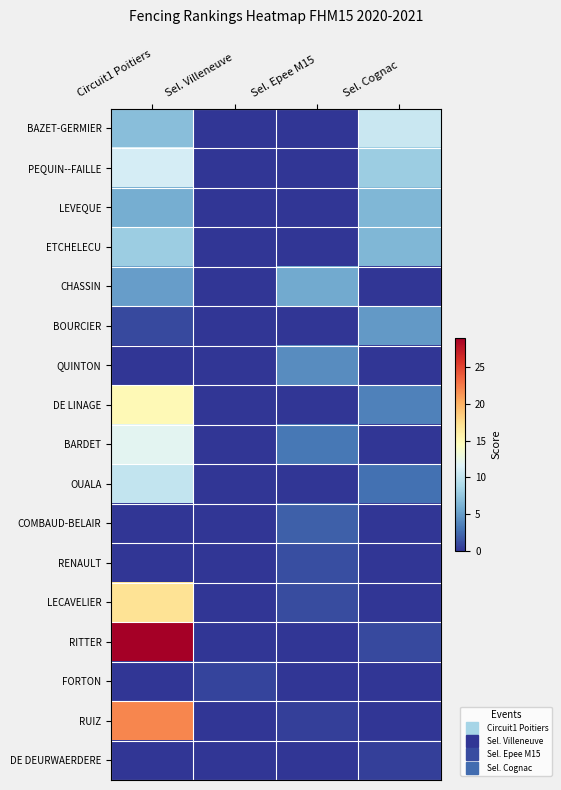

Reading left to right, what are all the values shown in this chart?

BAZET-GERMIER: Circuit1 Poitiers=7.0	Sel. Villeneuve=0.0	Sel. Epee M15=0.0	Sel. Cognac=10.4
PEQUIN--FAILLE: Circuit1 Poitiers=11.0	Sel. Villeneuve=0.0	Sel. Epee M15=0.0	Sel. Cognac=8.0
LEVEQUE: Circuit1 Poitiers=6.0	Sel. Villeneuve=0.0	Sel. Epee M15=0.0	Sel. Cognac=6.5
ETCHELECU: Circuit1 Poitiers=8.0	Sel. Villeneuve=0.0	Sel. Epee M15=0.0	Sel. Cognac=6.5
CHASSIN: Circuit1 Poitiers=5.0	Sel. Villeneuve=0.0	Sel. Epee M15=5.7	Sel. Cognac=0.0
BOURCIER: Circuit1 Poitiers=1.0	Sel. Villeneuve=0.0	Sel. Epee M15=0.0	Sel. Cognac=4.8
QUINTON: Circuit1 Poitiers=0.0	Sel. Villeneuve=0.0	Sel. Epee M15=4.1	Sel. Cognac=0.0
DE LINAGE: Circuit1 Poitiers=15.0	Sel. Villeneuve=0.0	Sel. Epee M15=0.0	Sel. Cognac=3.6
BARDET: Circuit1 Poitiers=12.0	Sel. Villeneuve=0.0	Sel. Epee M15=3.1	Sel. Cognac=0.0
OUALA: Circuit1 Poitiers=10.0	Sel. Villeneuve=0.0	Sel. Epee M15=0.0	Sel. Cognac=2.7
COMBAUD-BELAIR: Circuit1 Poitiers=0.0	Sel. Villeneuve=0.0	Sel. Epee M15=2.0	Sel. Cognac=0.0
RENAULT: Circuit1 Poitiers=0.0	Sel. Villeneuve=0.0	Sel. Epee M15=1.2	Sel. Cognac=0.0
LECAVELIER: Circuit1 Poitiers=17.0	Sel. Villeneuve=0.0	Sel. Epee M15=1.1	Sel. Cognac=0.0
RITTER: Circuit1 Poitiers=29.0	Sel. Villeneuve=0.0	Sel. Epee M15=0.0	Sel. Cognac=0.9
FORTON: Circuit1 Poitiers=0.0	Sel. Villeneuve=0.8	Sel. Epee M15=0.0	Sel. Cognac=0.0
RUIZ: Circuit1 Poitiers=22.0	Sel. Villeneuve=0.0	Sel. Epee M15=0.5	Sel. Cognac=0.0
DE DEURWAERDERE: Circuit1 Poitiers=0.0	Sel. Villeneuve=0.0	Sel. Epee M15=0.0	Sel. Cognac=0.5